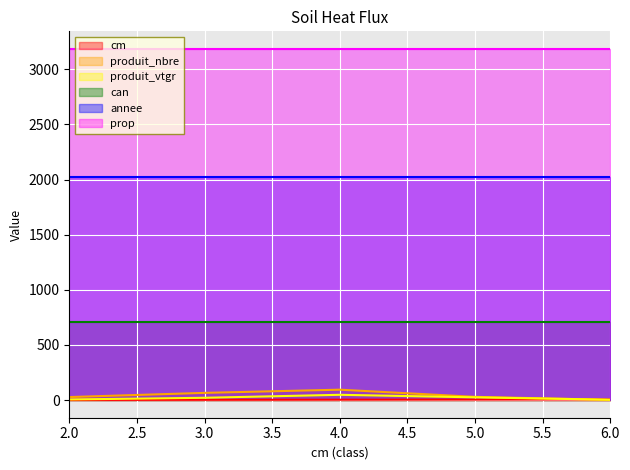

What is the smallest value displayed?

2.0